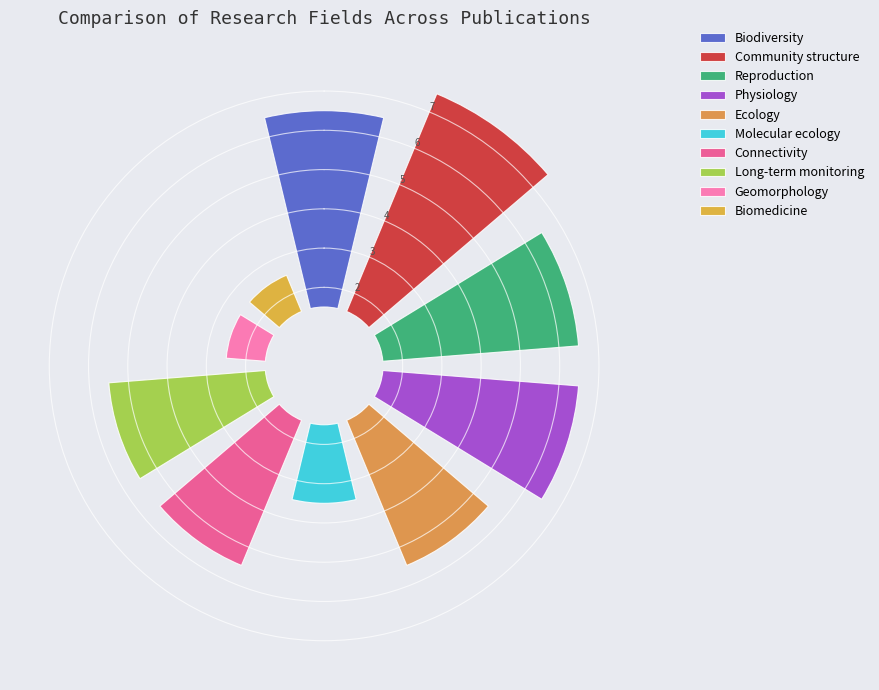

Which slice is the smallest?

Geomorphology